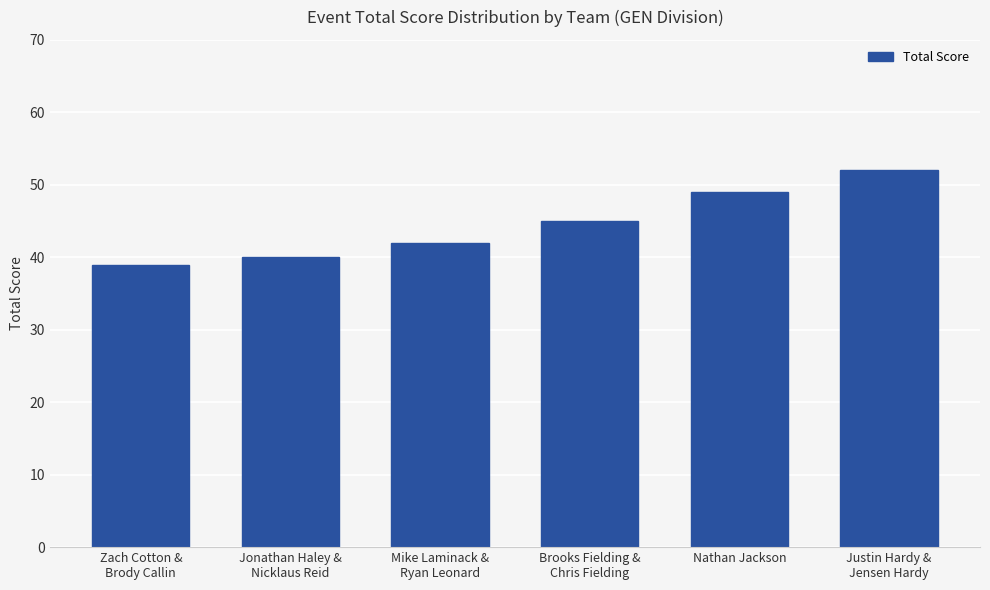

Are the bars horizontal?

No